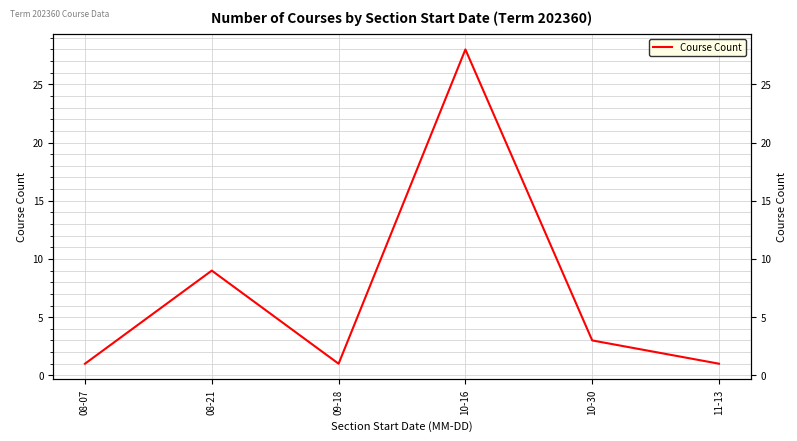

What position from the right is 10-30?

2